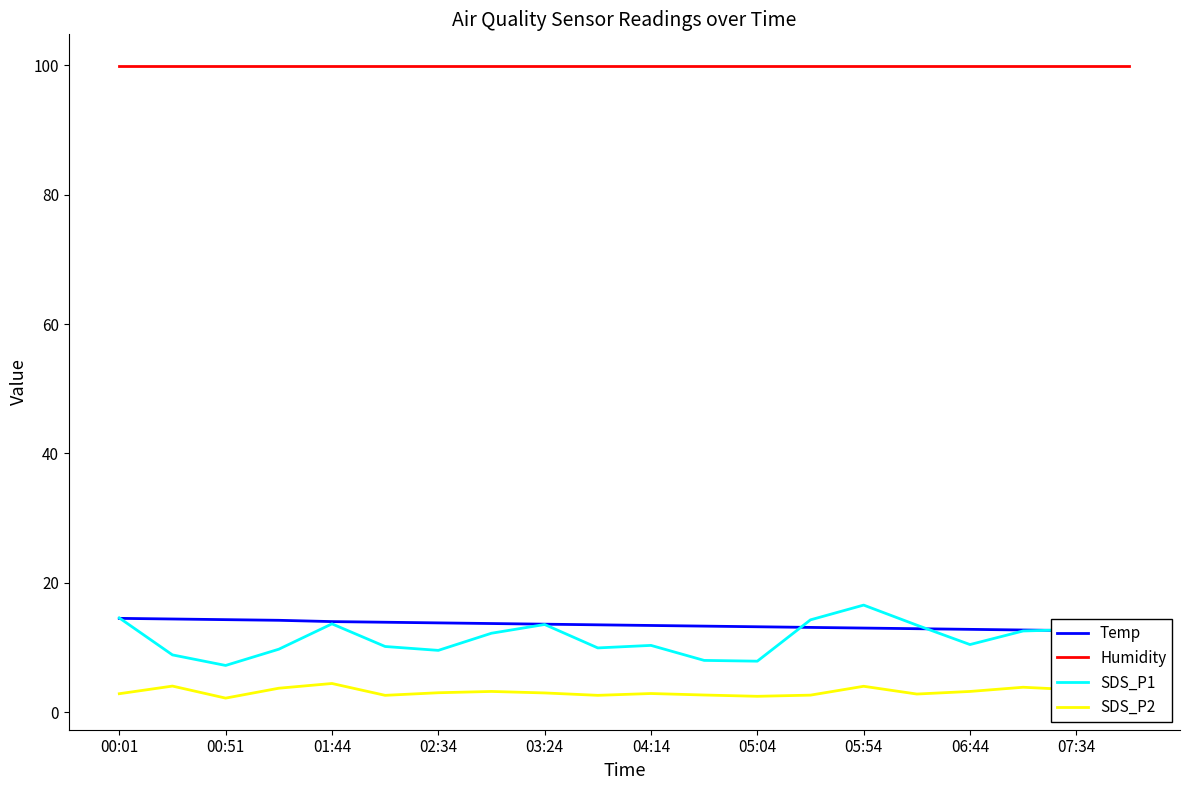

In SDS_P2, how many points are lower than both neighbors (excluding endpoints)?

6